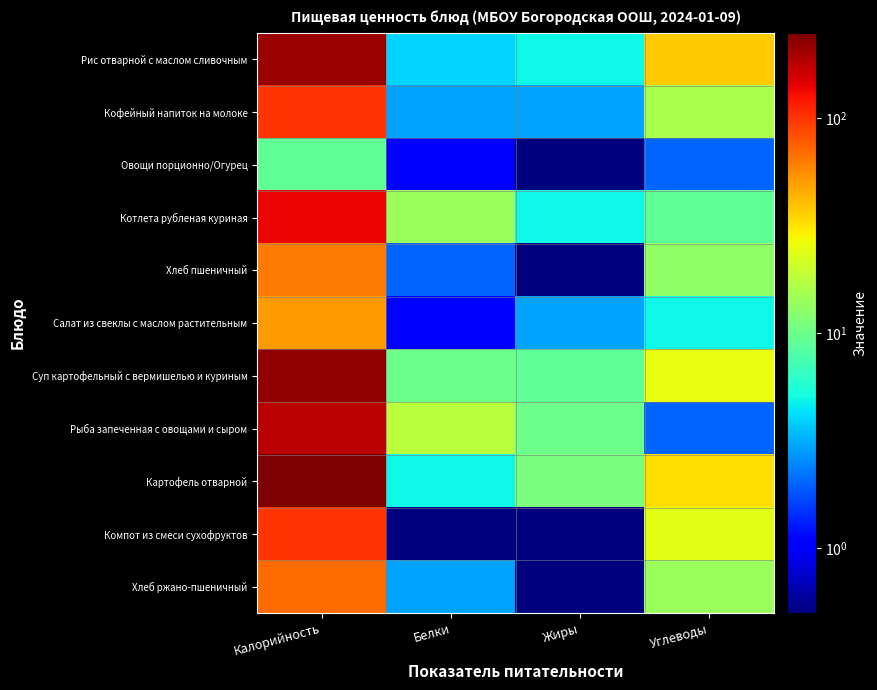

How many series are shown in this chart?

11